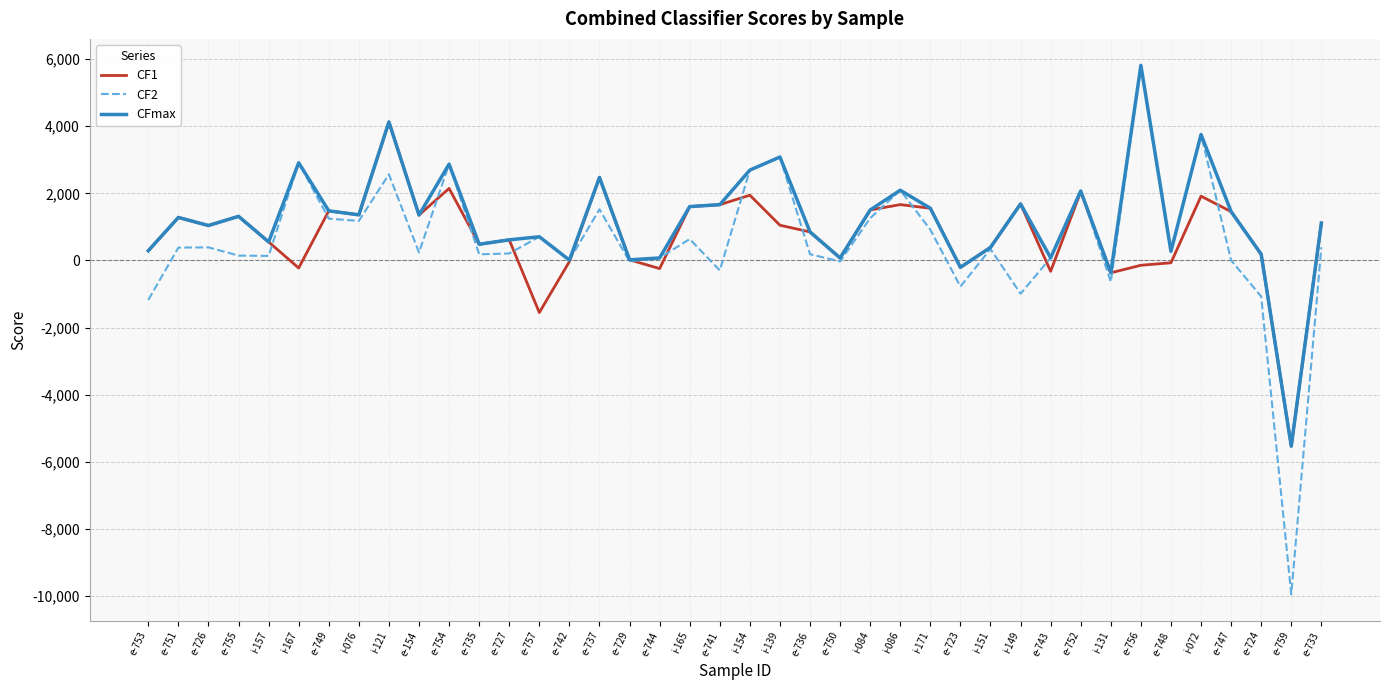

Which series changed the most between e-741 and e-748?

CF1